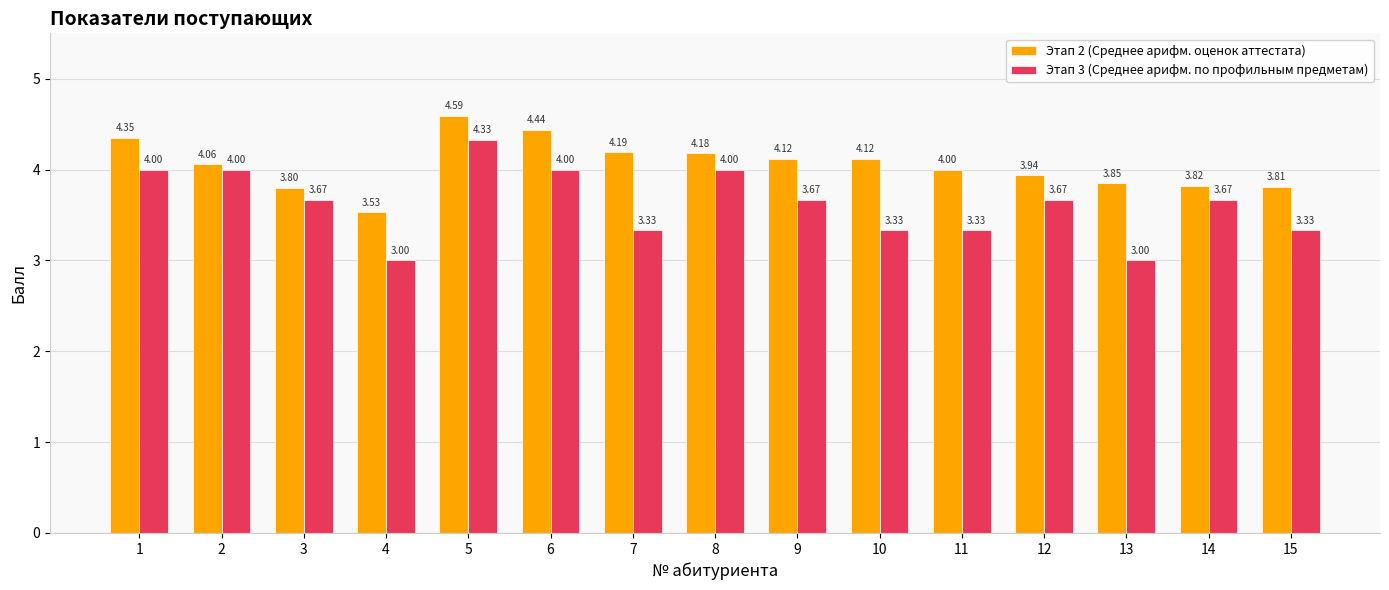

What is the sum of the Этап 3 (Среднее арифм. по профильным предметам) values at 6 and 1?

8.0